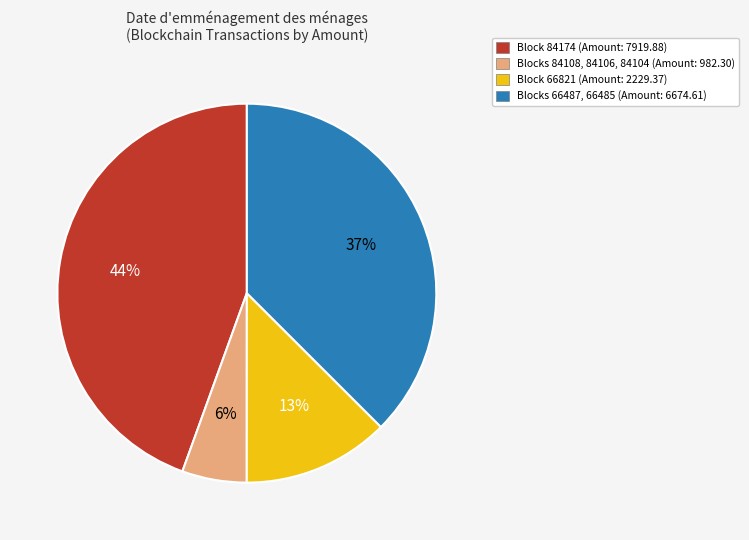

Is there a majority slice in this chart?

No